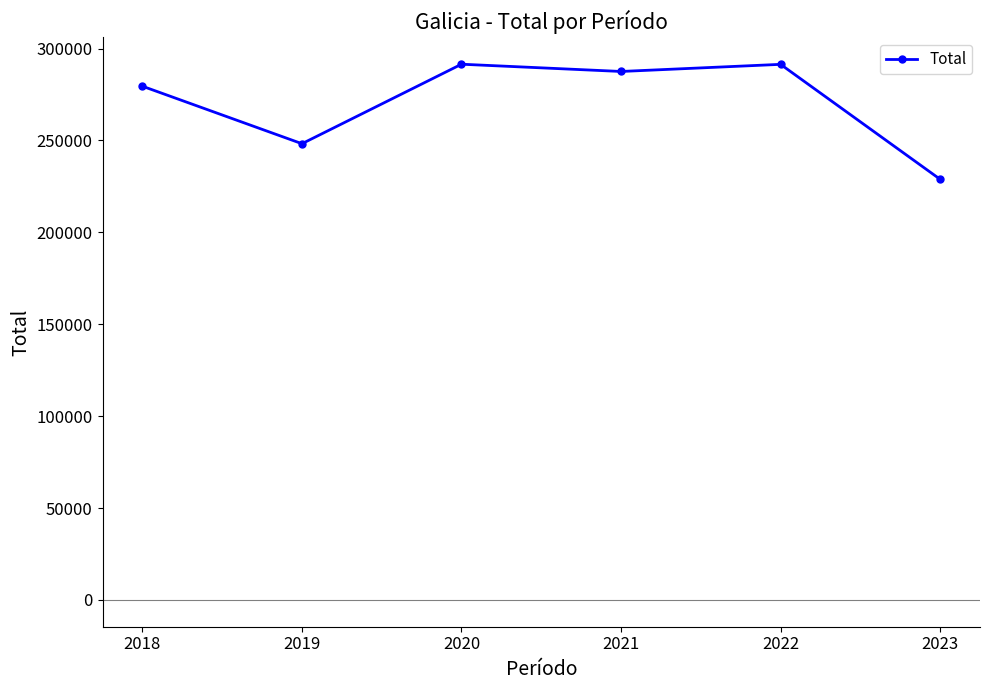

What is the value of the 4th point from the left?

287504